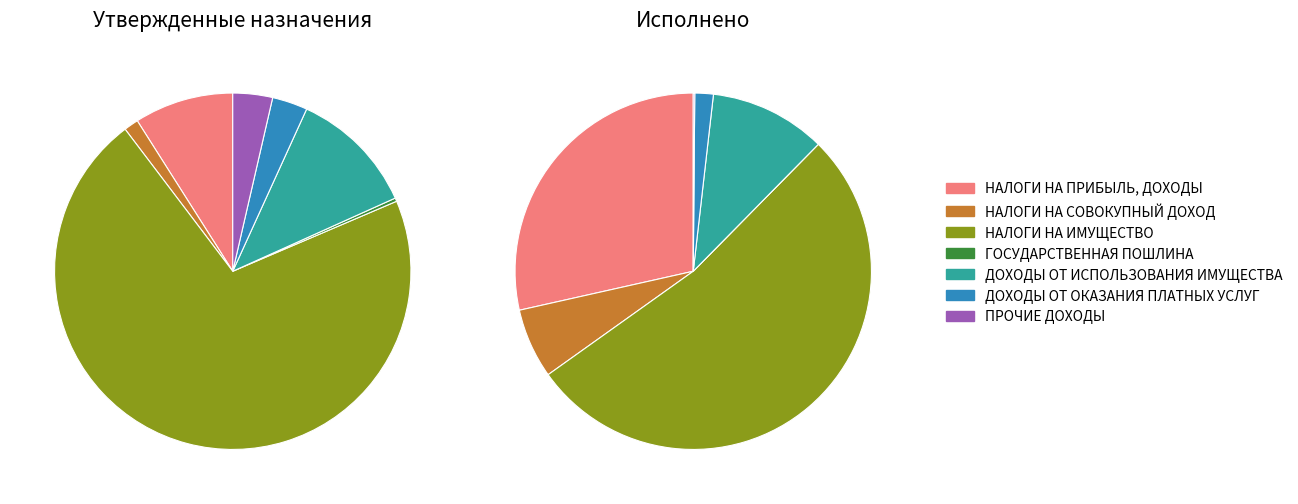

To the nearest percent, what is the difference between the НАЛОГИ НА ИМУЩЕСТВО and ДОХОДЫ ОТ ОКАЗАНИЯ ПЛАТНЫХ УСЛУГ slice percentages?

51%